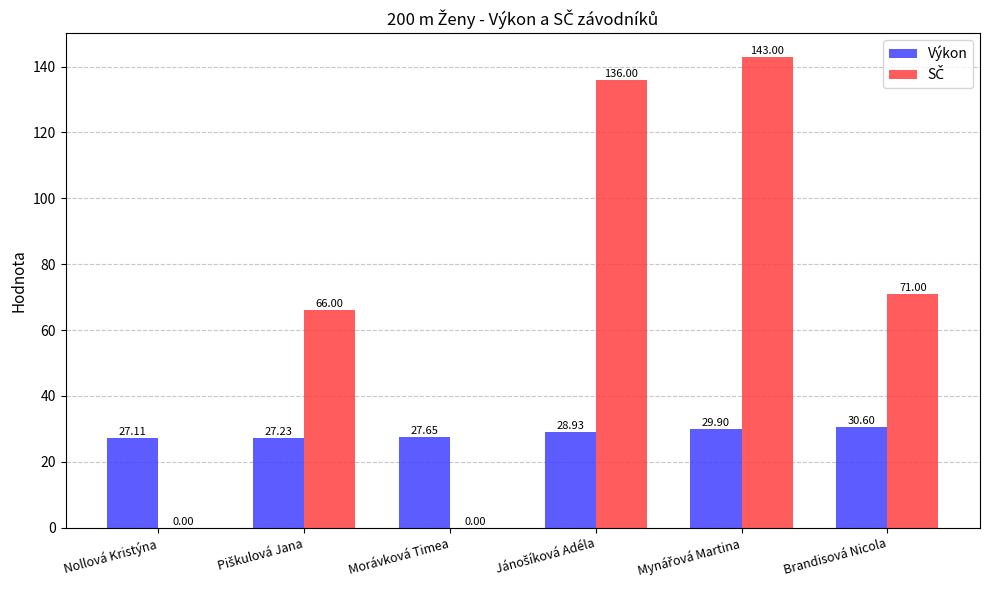

At which label is Výkon closest to 28?

Morávková Timea